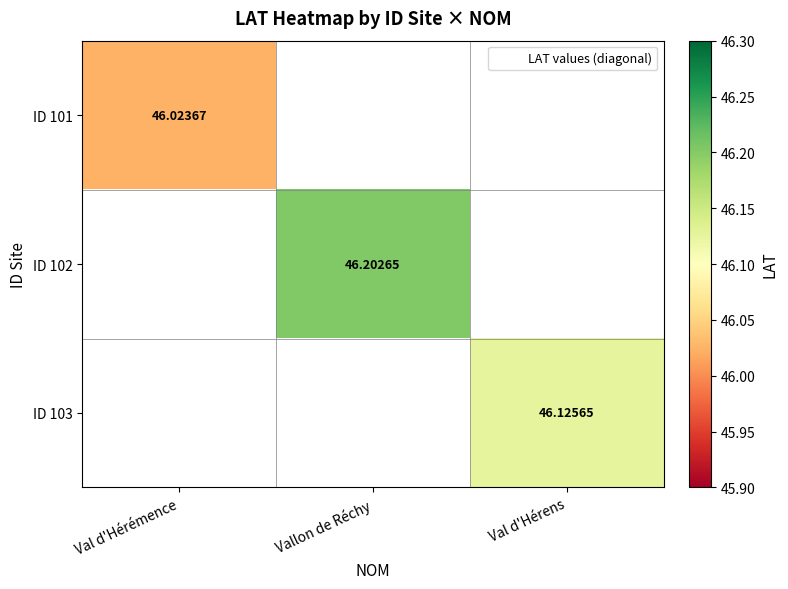

How many values in ID 101 are above zero?

1